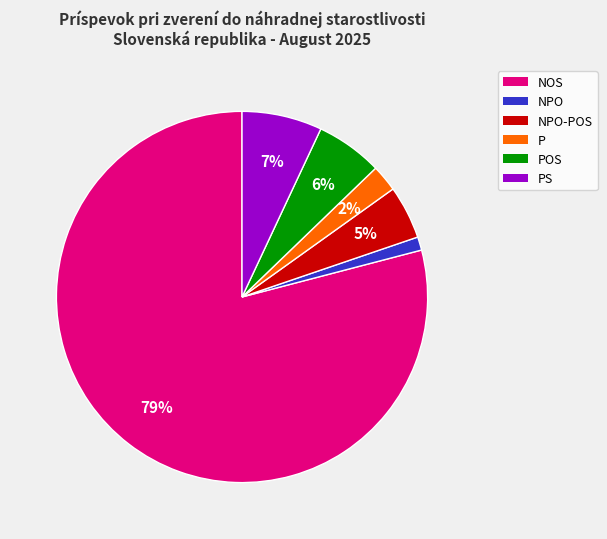

Is there any slice that represents more than half of the pie?

Yes